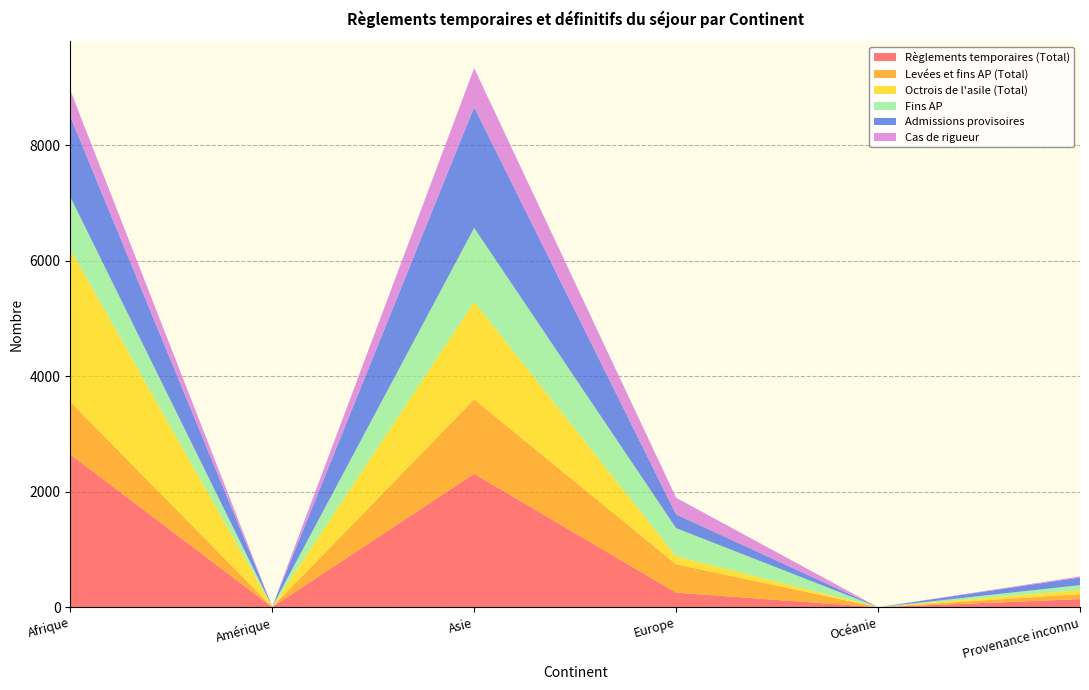

Reading left to right, what are all the values shown in this chart?

Règlements temporaires (Total): 2647	2	2311	252	0	140
Levées et fins AP (Total): 912	2	1289	492	0	86
Octrois de l'asile (Total): 2642	3	1687	136	0	72
Fins AP: 907	2	1283	490	0	85
Admissions provisoires: 1391	2	2090	237	0	131
Cas de rigueur: 456	1	677	289	0	19